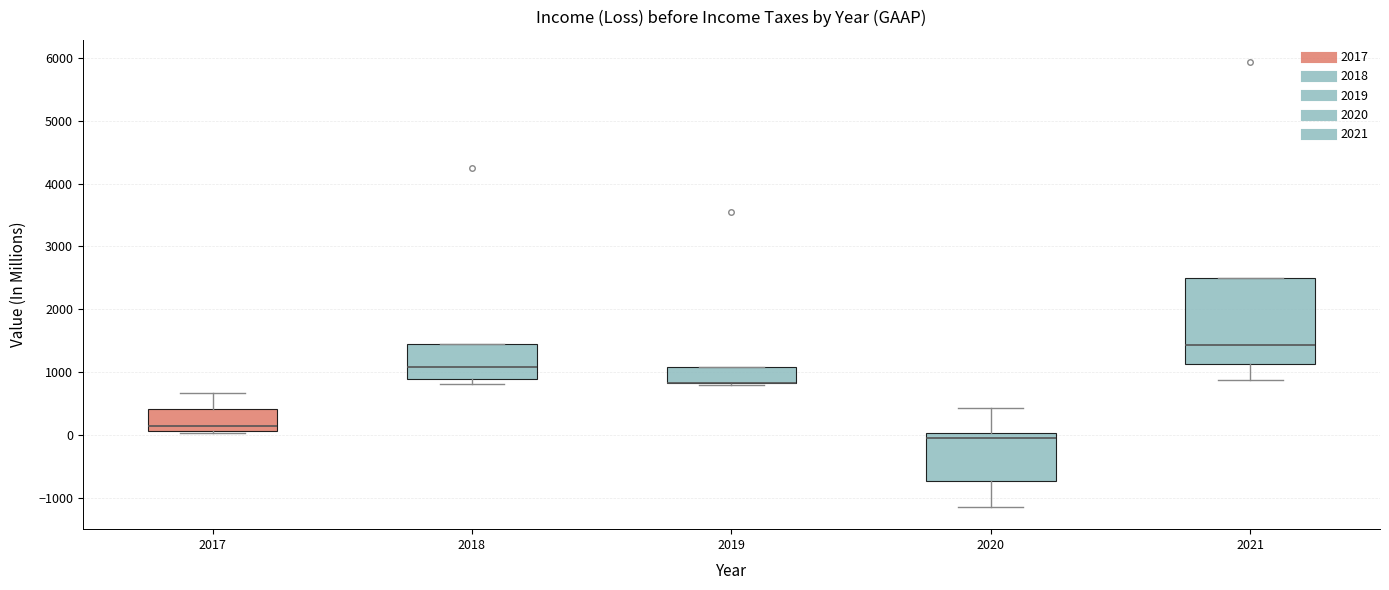

Where is the lower edge of the box at x = 2020 on the y-axis? The values are not printed on the chart, so give them approximately, as read against the axis.

-700